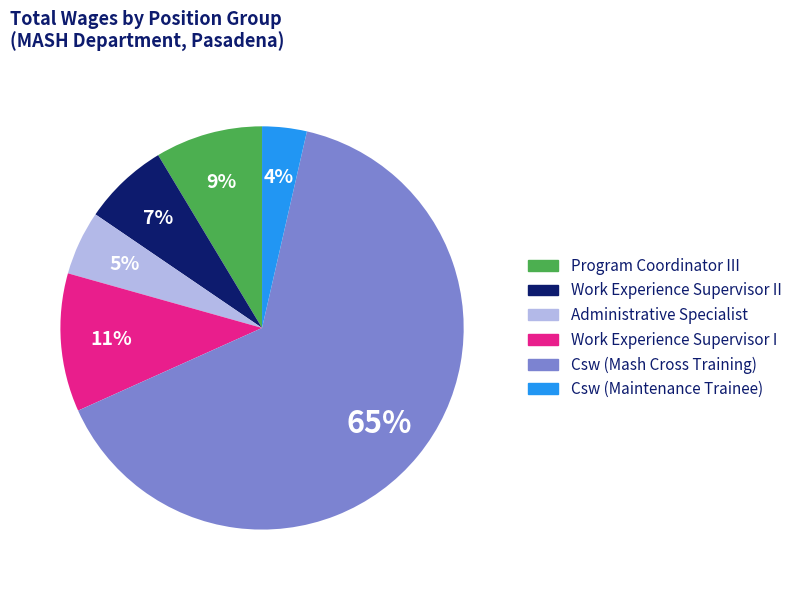

Is there a majority slice in this chart?

Yes